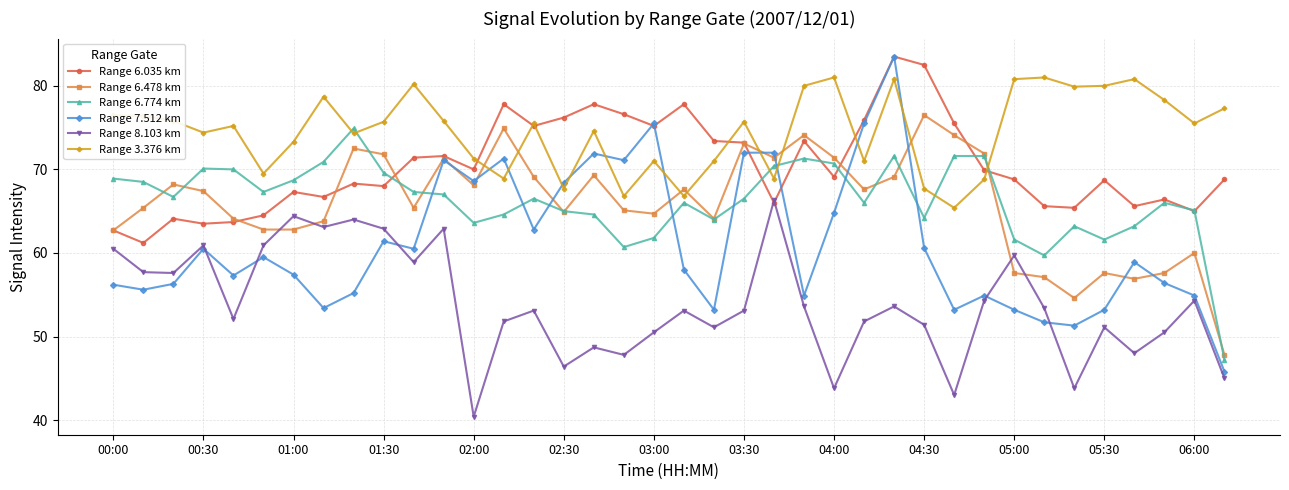

What is the maximum value for Range 6.035 km?

83.5